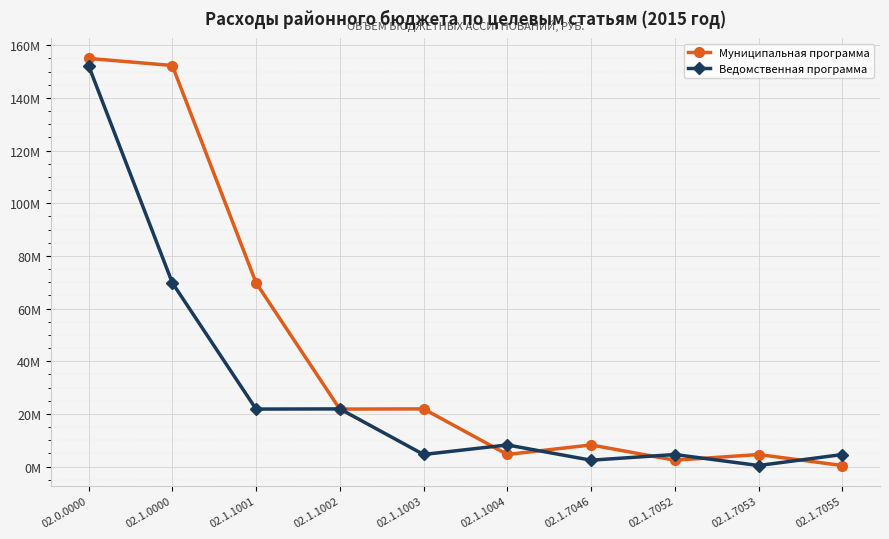

What is the difference between the maximum and minimum values in the Муниципальная программа series?

154578672